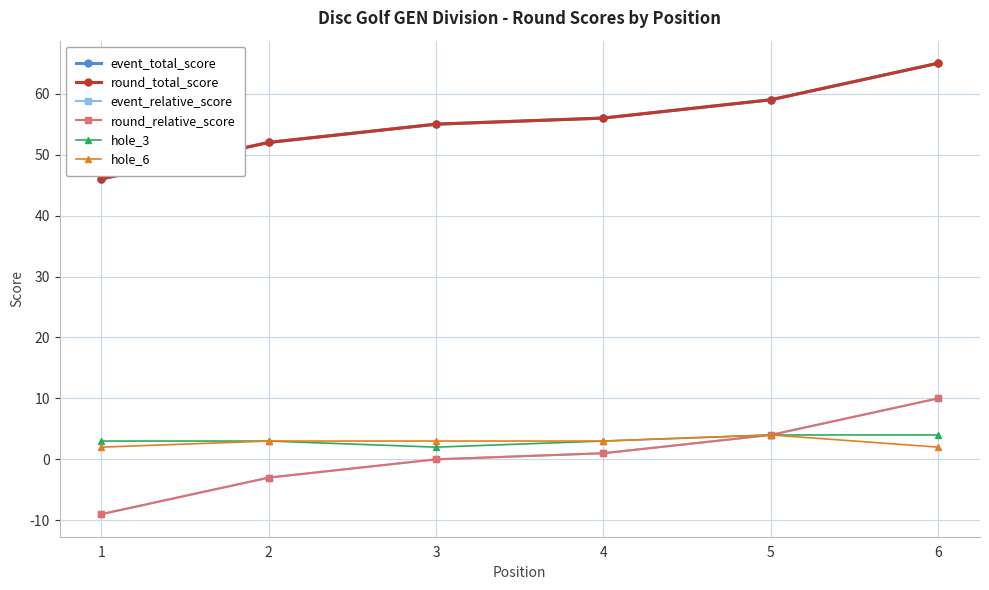

What is the difference between the second highest and second lowest values in the event_relative_score series?

7